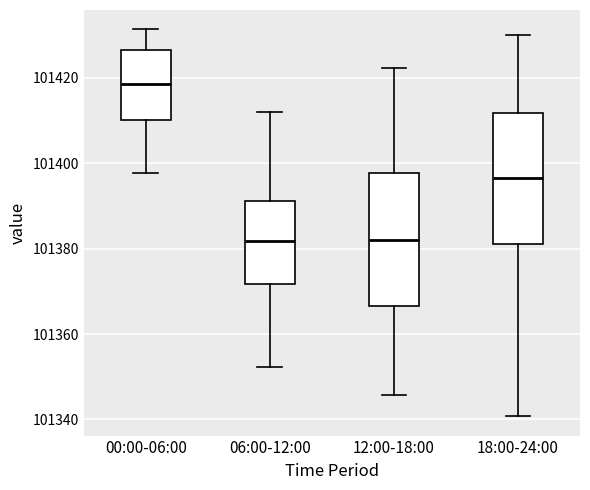

Reading left to right, transcribe this box plot: for each box, give where its median line is, the range the box spans, and where its two whiskers end, as read against the y-axis. The values are not printed on the chart, so give them approximately, as read against the axis.

00:00-06:00: median 101418, box 101410 to 101426, whiskers 101398 to 101432
06:00-12:00: median 101382, box 101372 to 101392, whiskers 101352 to 101412
12:00-18:00: median 101382, box 101366 to 101398, whiskers 101346 to 101422
18:00-24:00: median 101396, box 101380 to 101412, whiskers 101340 to 101430